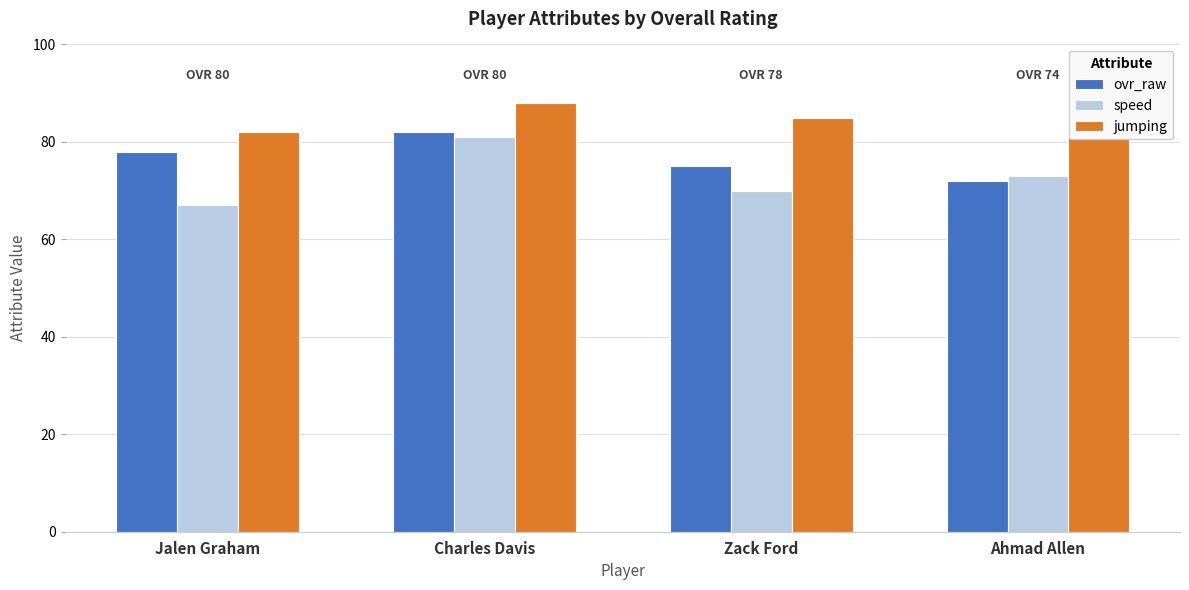

Reading right to left, extract all data points from this chart.

ovr_raw: Ahmad Allen=72	Zack Ford=75	Charles Davis=82	Jalen Graham=78
speed: Ahmad Allen=73	Zack Ford=70	Charles Davis=81	Jalen Graham=67
jumping: Ahmad Allen=90	Zack Ford=85	Charles Davis=88	Jalen Graham=82